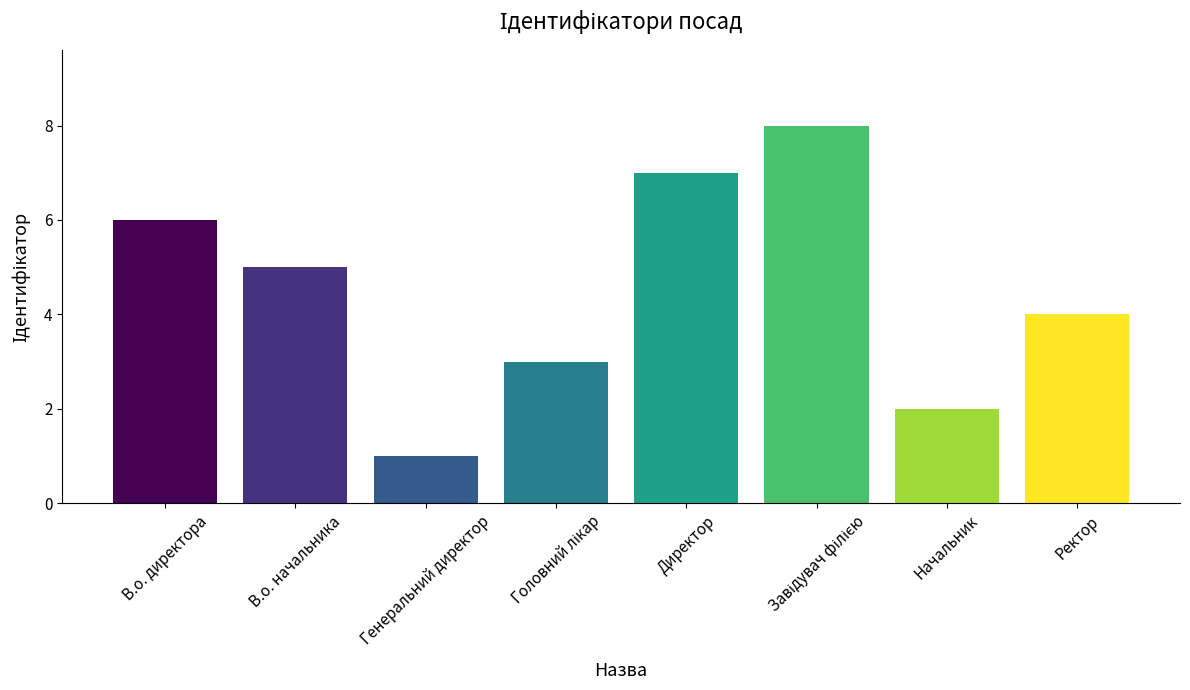

Reading left to right, what are all the values shown in this chart?

6	5	1	3	7	8	2	4